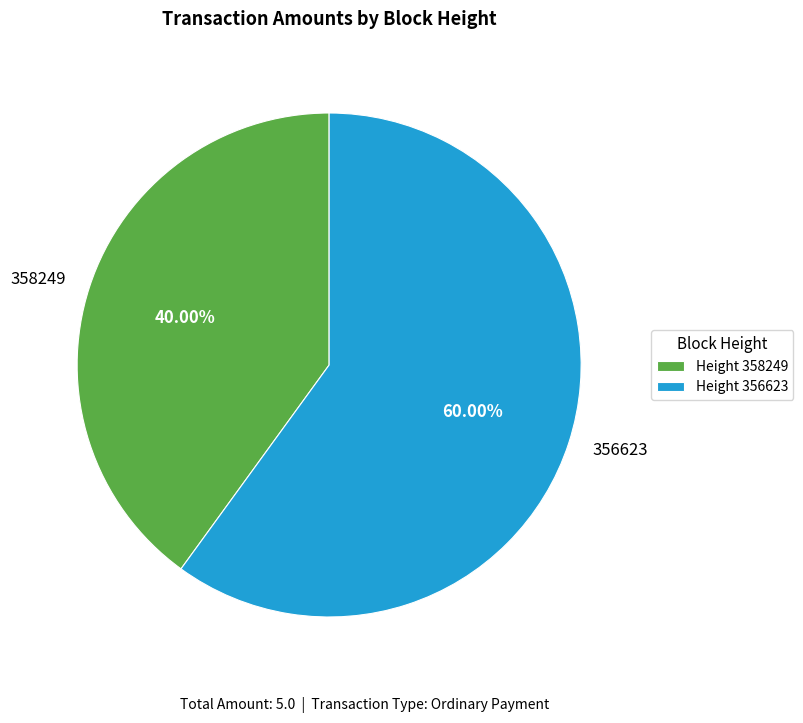

What percentage is the 356623 slice, to the nearest percent?

60%